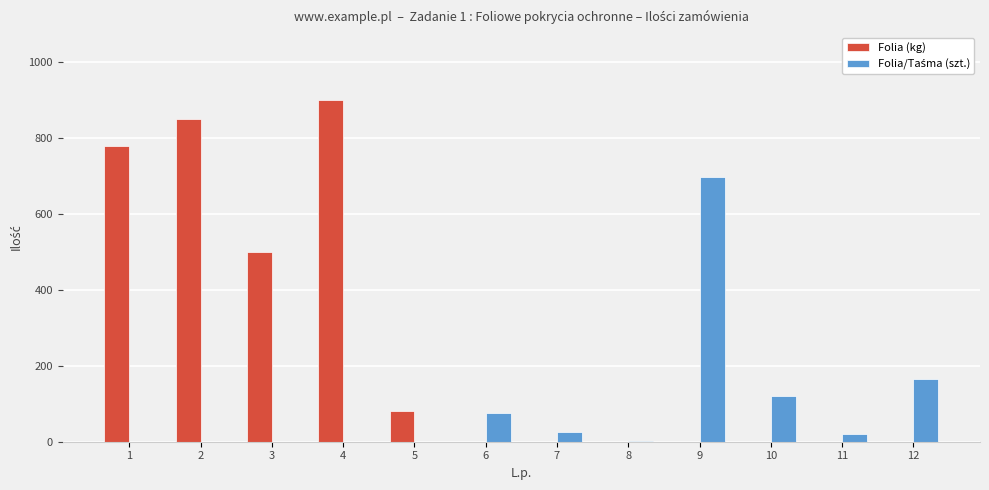

At which category is the sum across all series the highest?

4